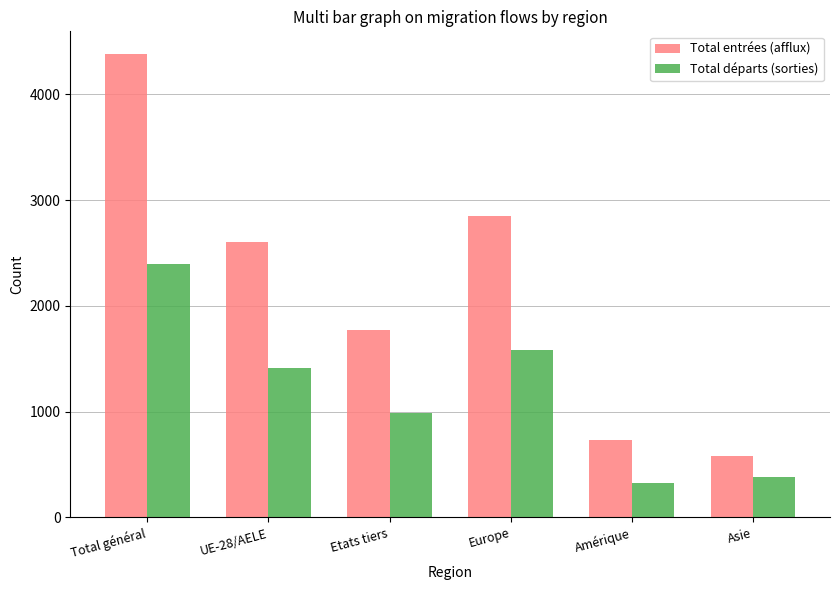

What is the label of the 5th bar from the right?

UE-28/AELE